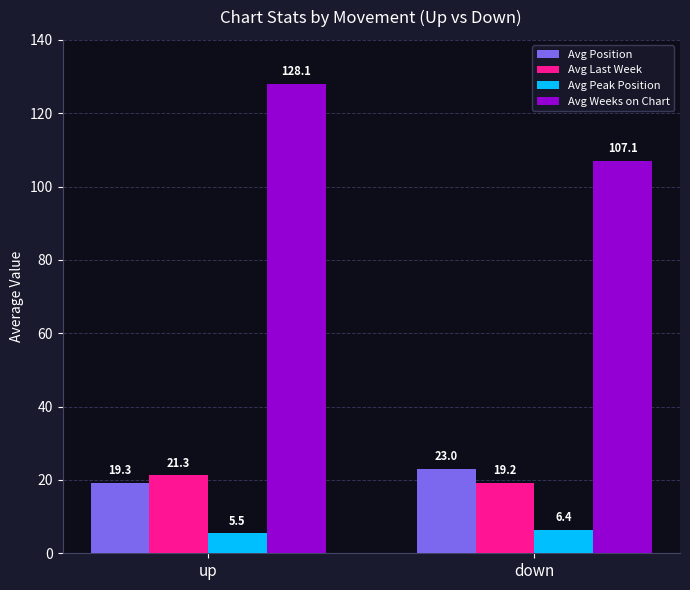

At which category is the sum across all series the highest?

up